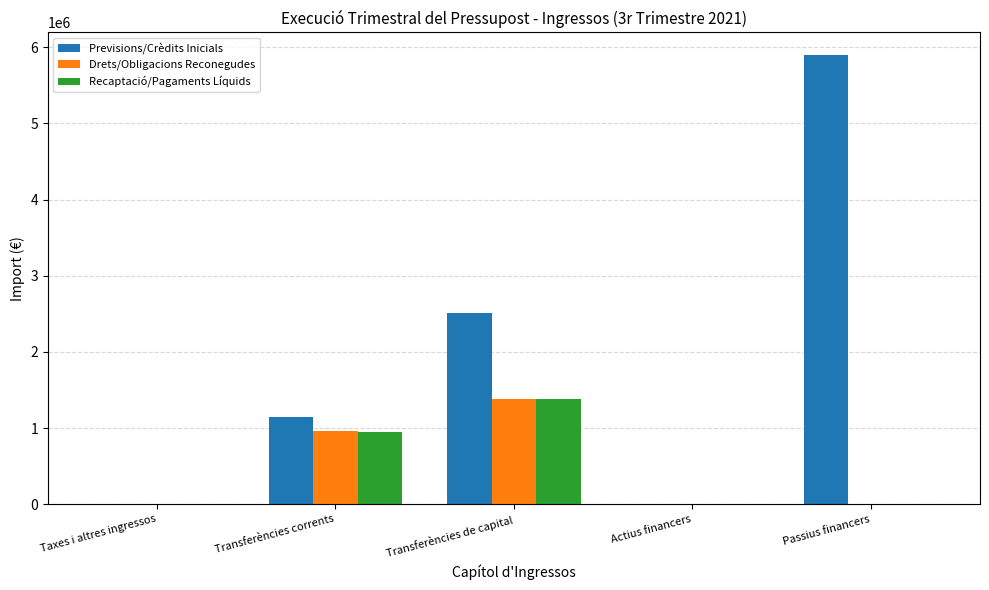

At which label does Recaptació/Pagaments Líquids reach its peak?

Transferències de capital